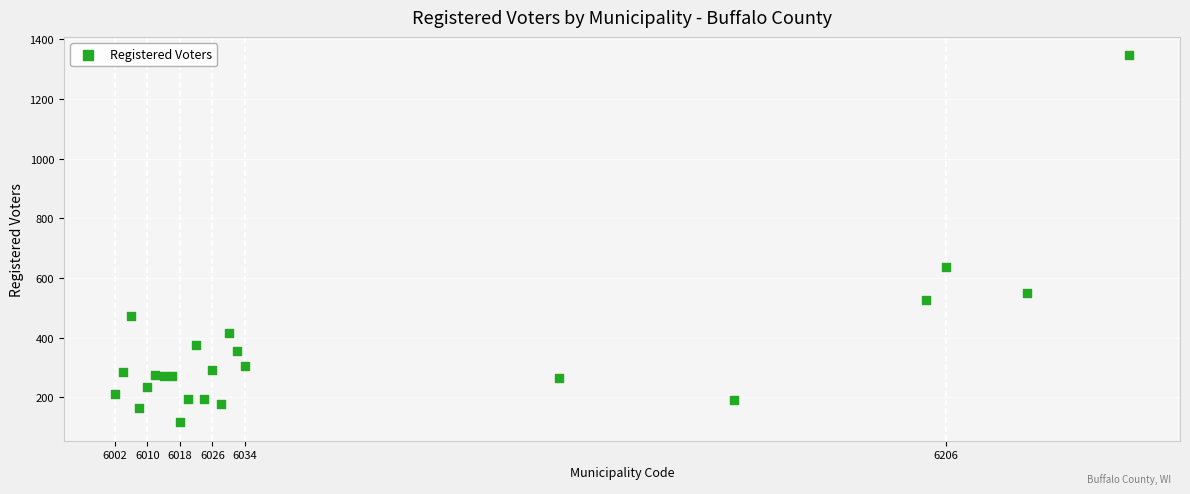

What Y value in the scatter plot is closest to 731?

637